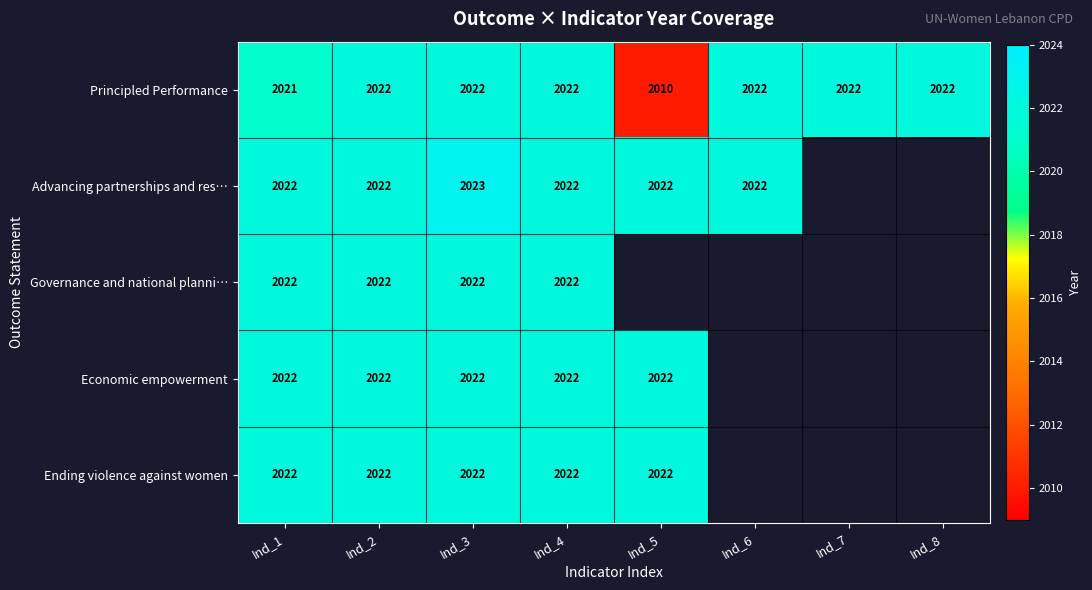

At which category is the sum across all series the highest?

Ind_3